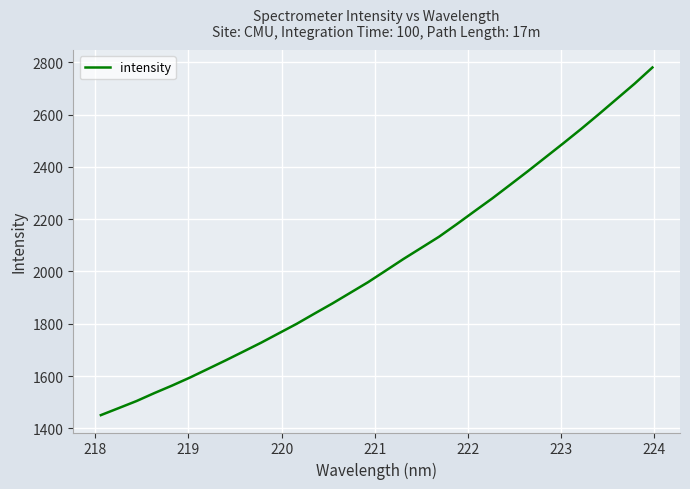

What is the minimum value shown in the chart?

1450.5